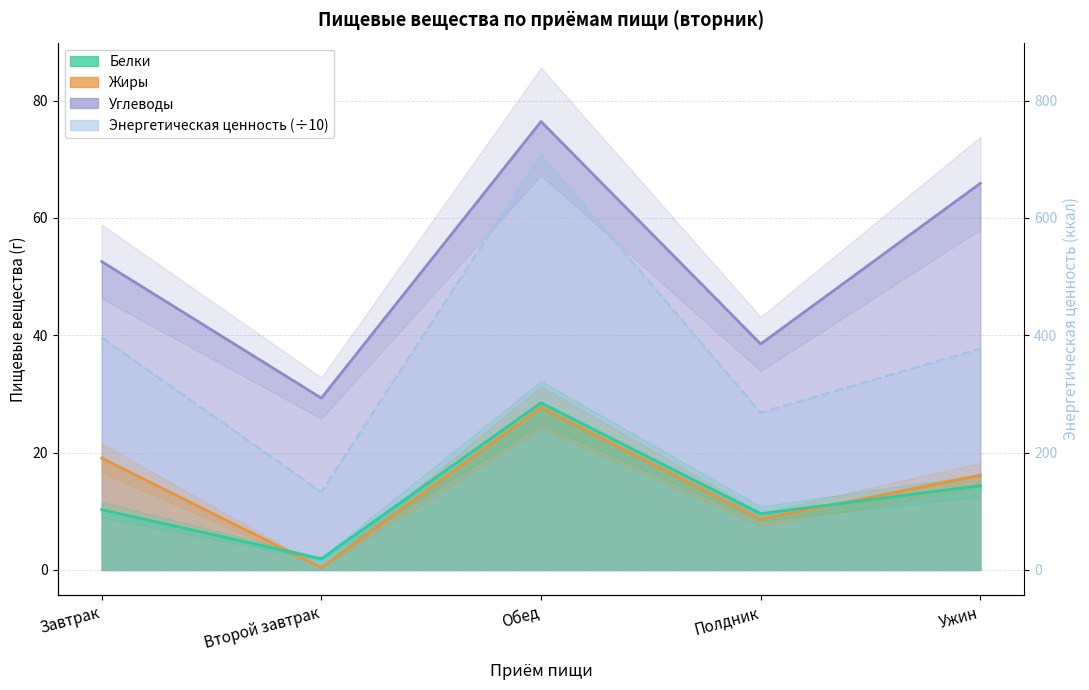

Reading left to right, extract all data points from this chart.

Белки: 10.3	1.9	28.5	9.6	14.4
Жиры: 19.1	0.4	27.7	8.6	16.2
Углеводы: 52.6	29.3	76.4	38.5	65.9
Энергетическая ценность: 39.6	13.3	70.8	26.8	37.7